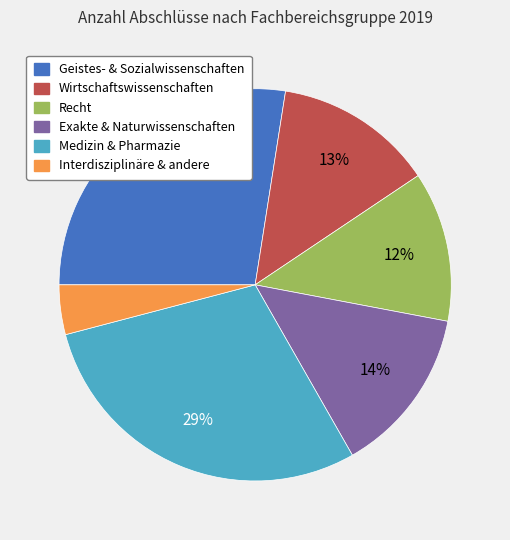

Count the number of slices in the pie.

6